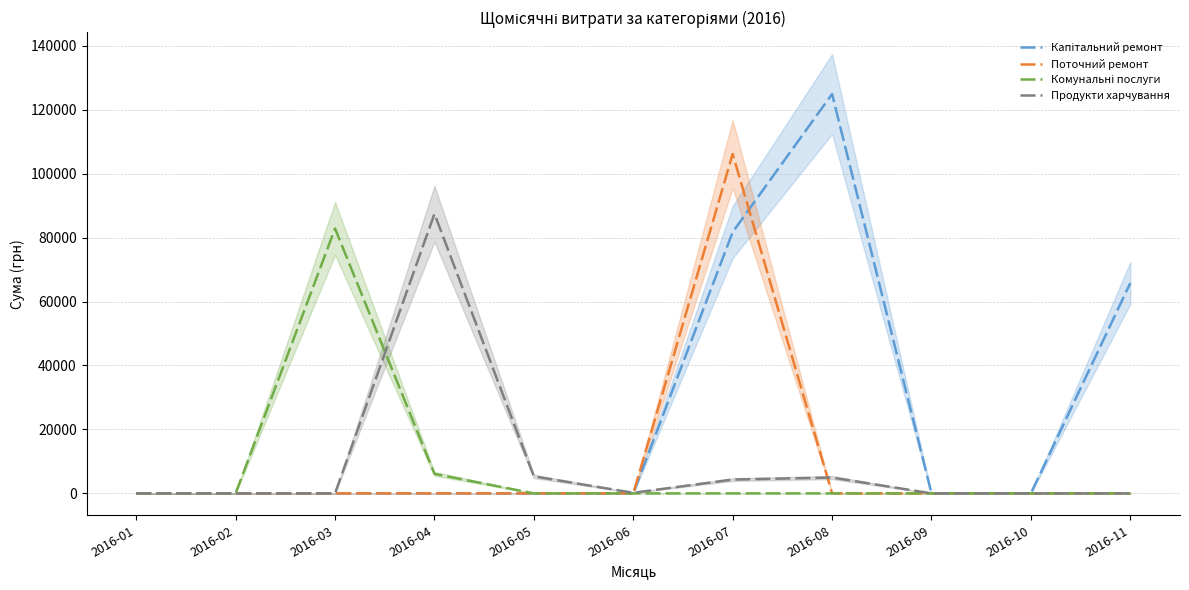

List the series in order of their peak value, highest first.

Капітальний ремонт, Поточний ремонт, Продукти харчування, Комунальні послуги